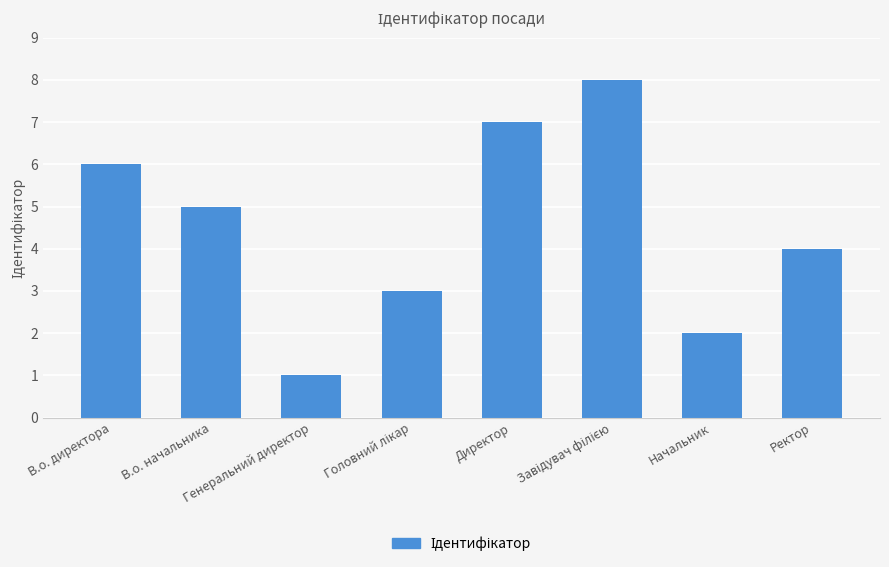

True or false: the data shows 2 at Начальник.

True